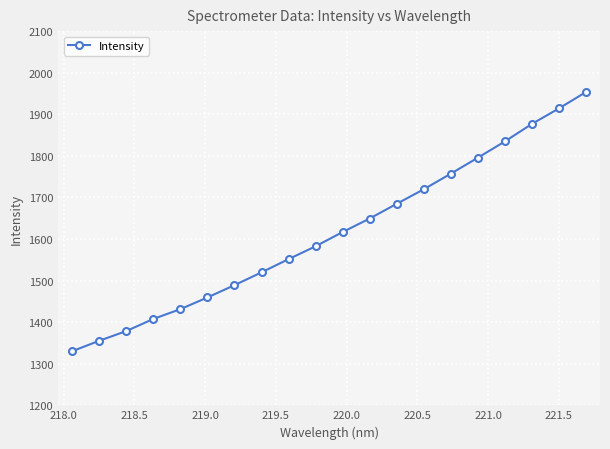

What is the difference between the maximum and minimum values?

623.1